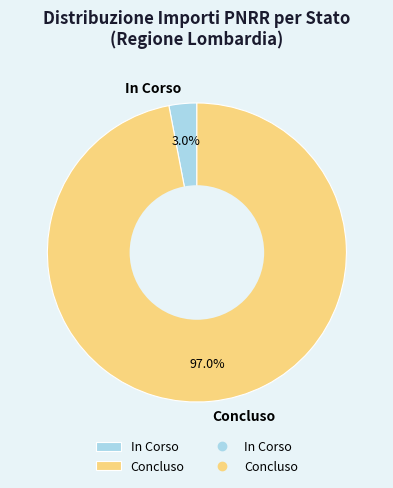

What is the ratio of the value at Concluso to the value at In Corso?

32.3